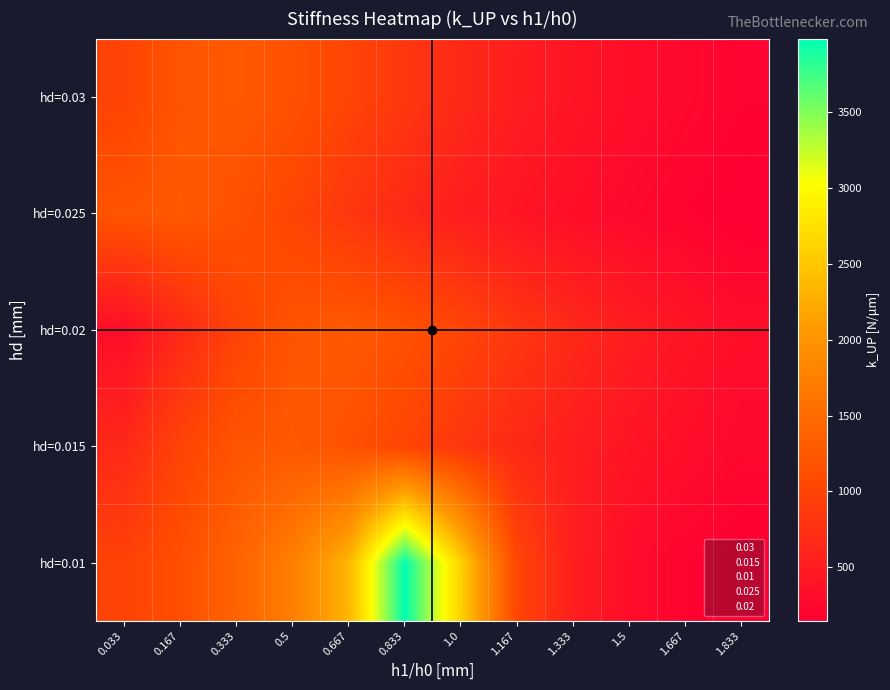

At which category is the sum across all series the highest?

0.833